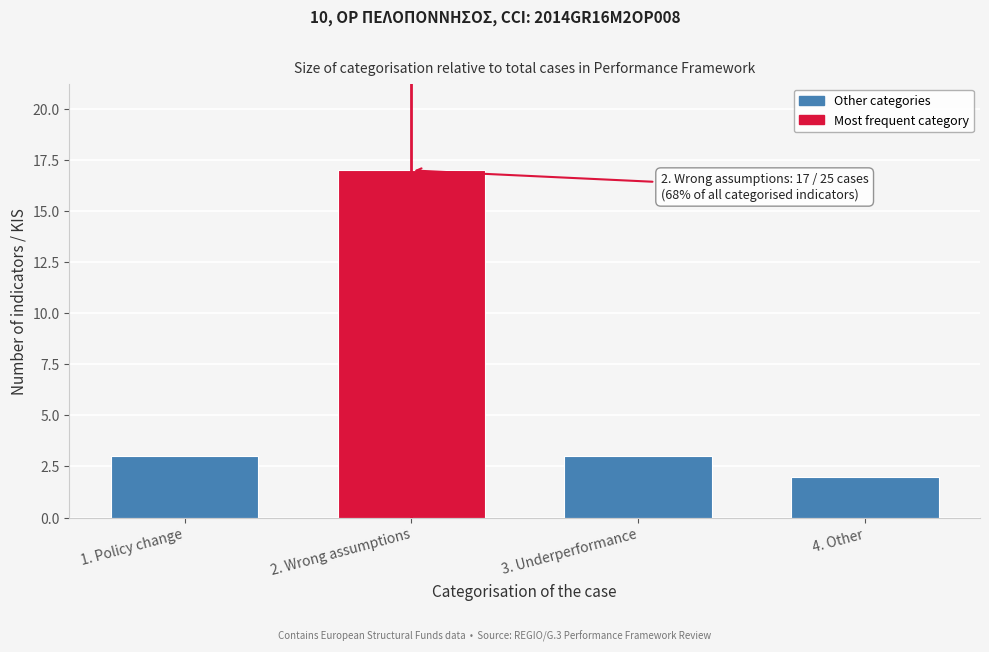

Reading right to left, what are all the values shown in this chart?

4. Other=2	3. Underperformance=3	2. Wrong assumptions=17	1. Policy change=3